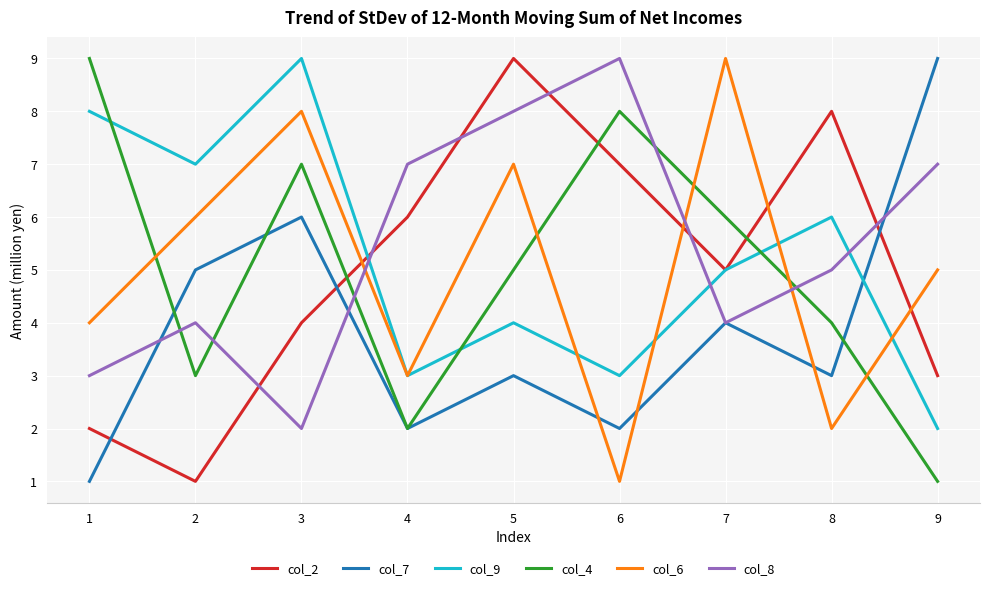

What is the difference between the second highest and second lowest values in the col_8 series?

5